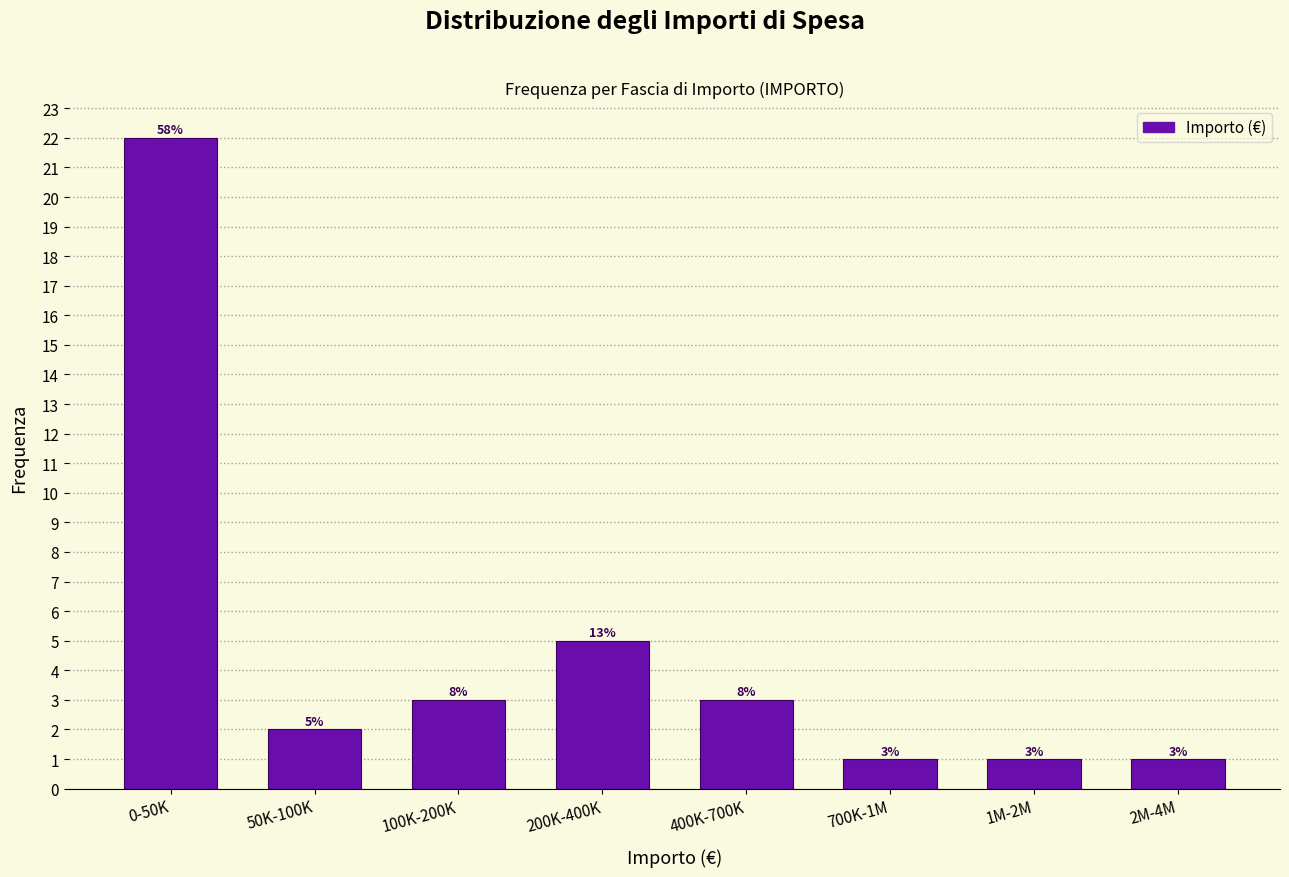

Reading left to right, what are all the values shown in this chart?

22	2	3	5	3	1	1	1